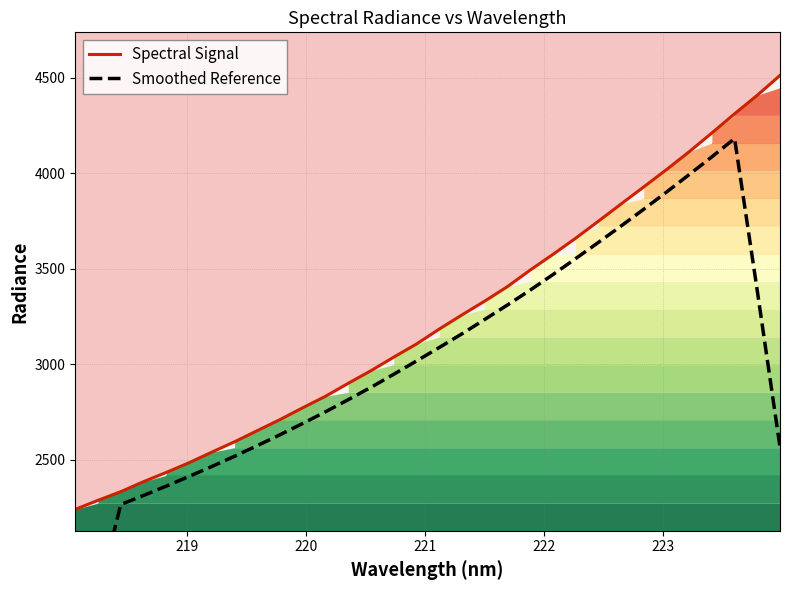

True or false: Spectral Signal and Smoothed Reference intersect in this chart.

False